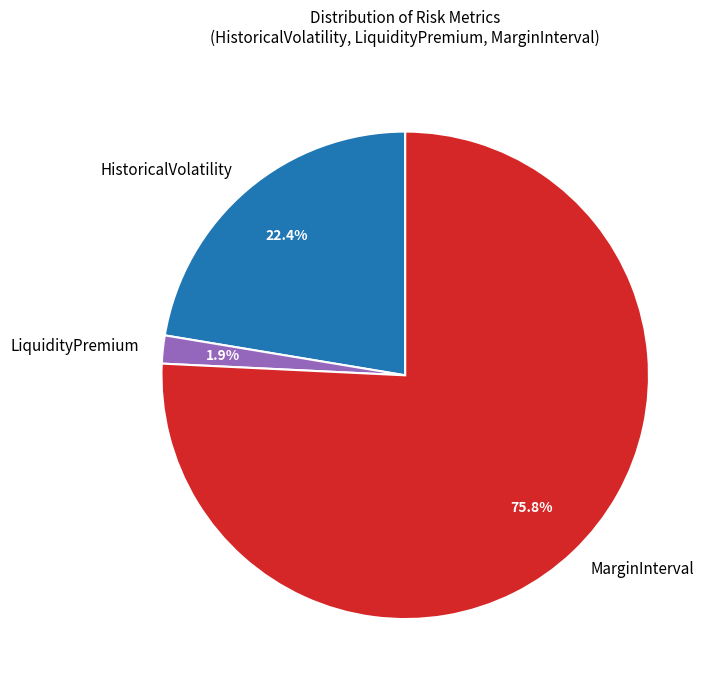

What percentage do LiquidityPremium and MarginInterval together represent?

77.6%